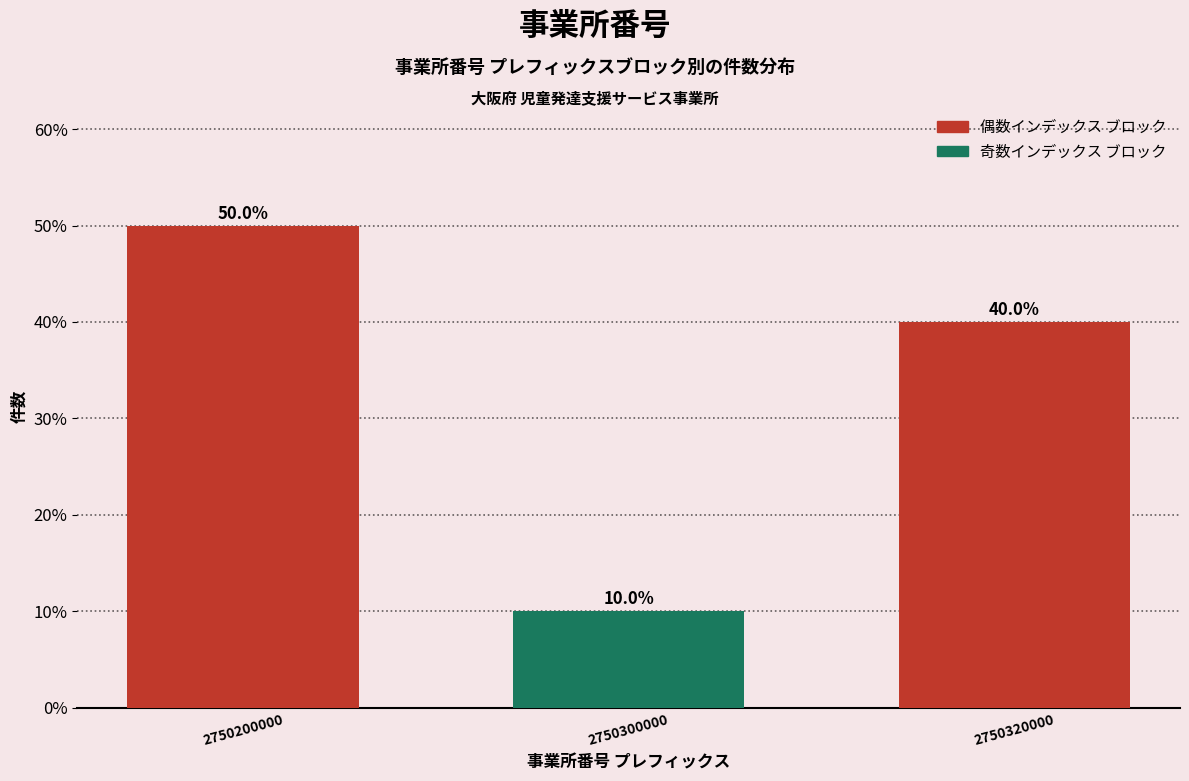

Reading left to right, list all the values displayed in this chart.

50	10	40